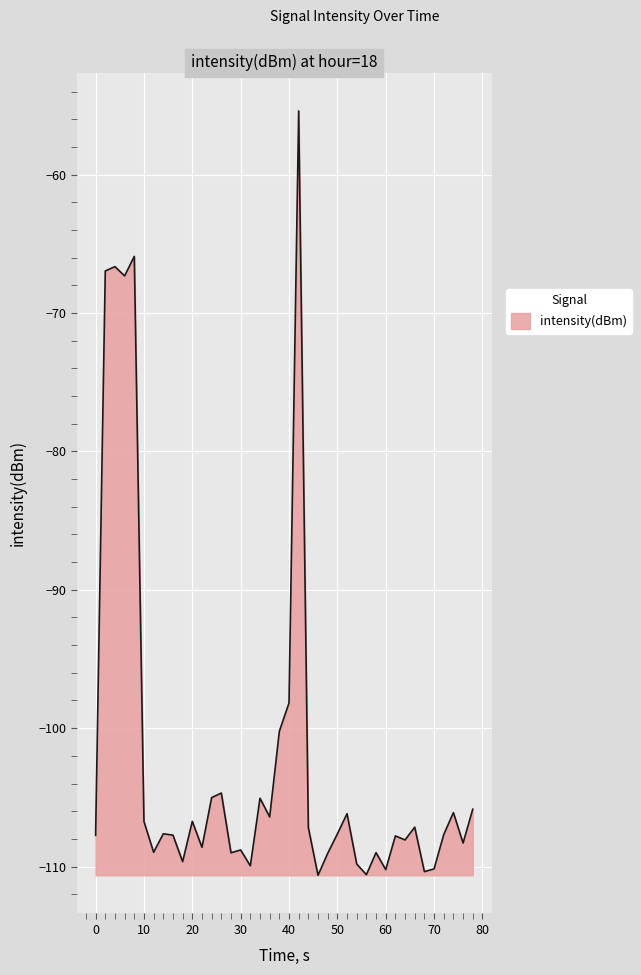

What is the minimum value shown in the chart?

-110.6